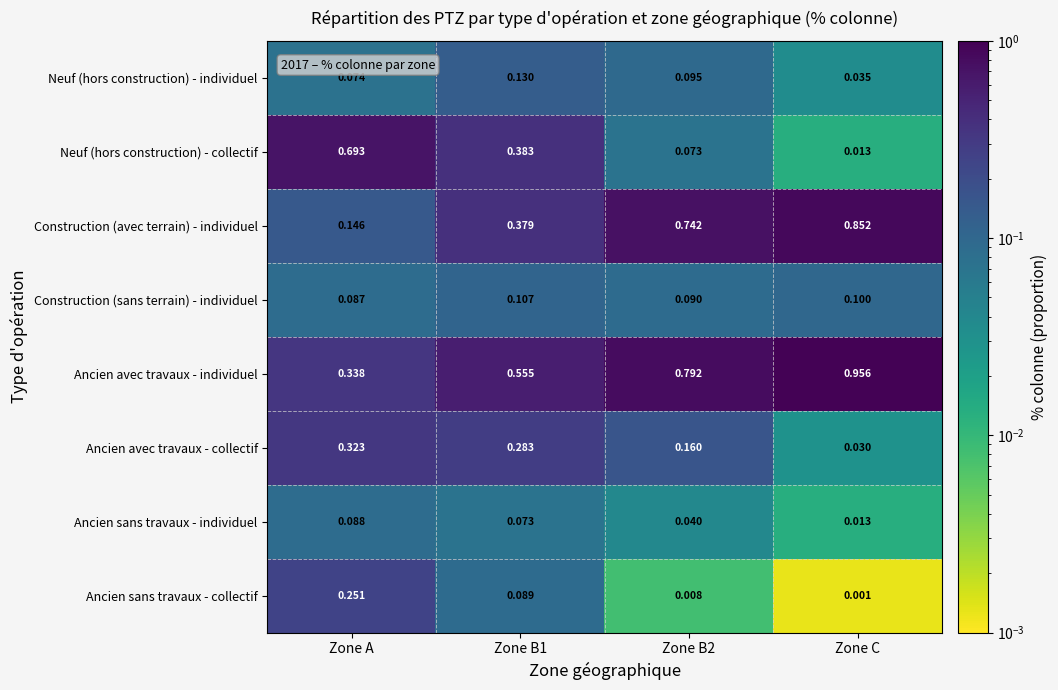

Where is Ancien sans travaux - individuel nearest to the value 0?

Zone C